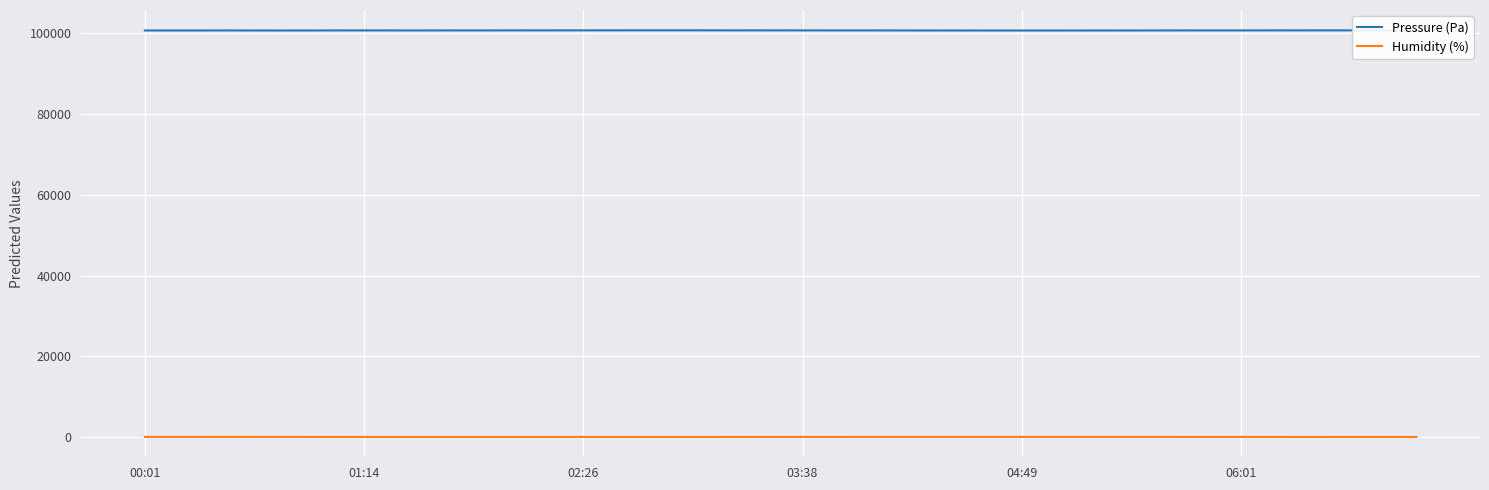

List the series in order of their overall mean, lowest first.

Humidity (%), Pressure (Pa)